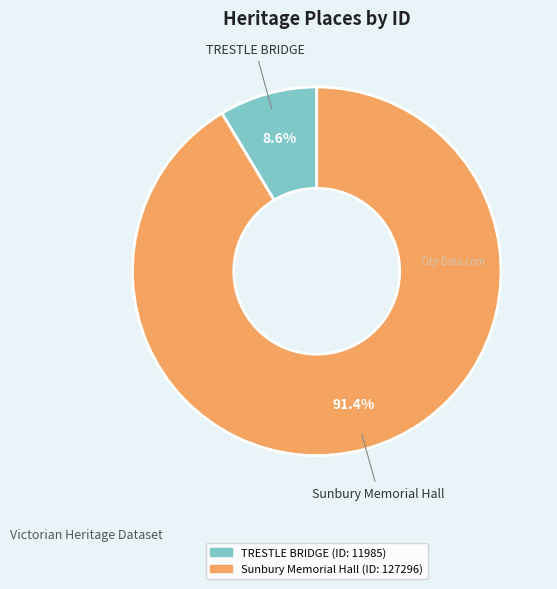

The TRESTLE BRIDGE slice represents 9% of the pie. True or false?

True